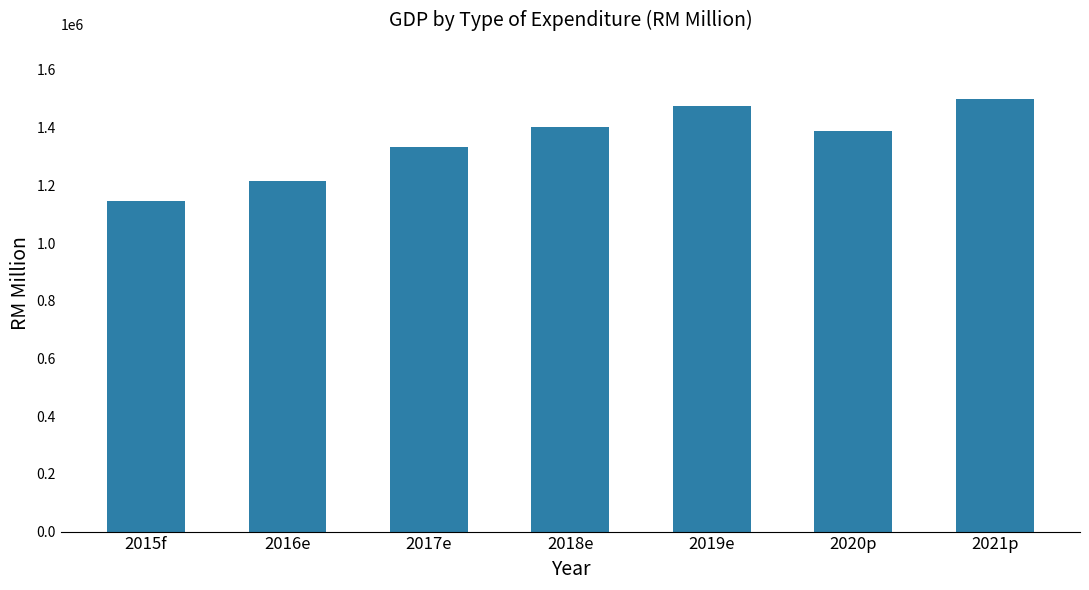

How many values are below 1388021?

3